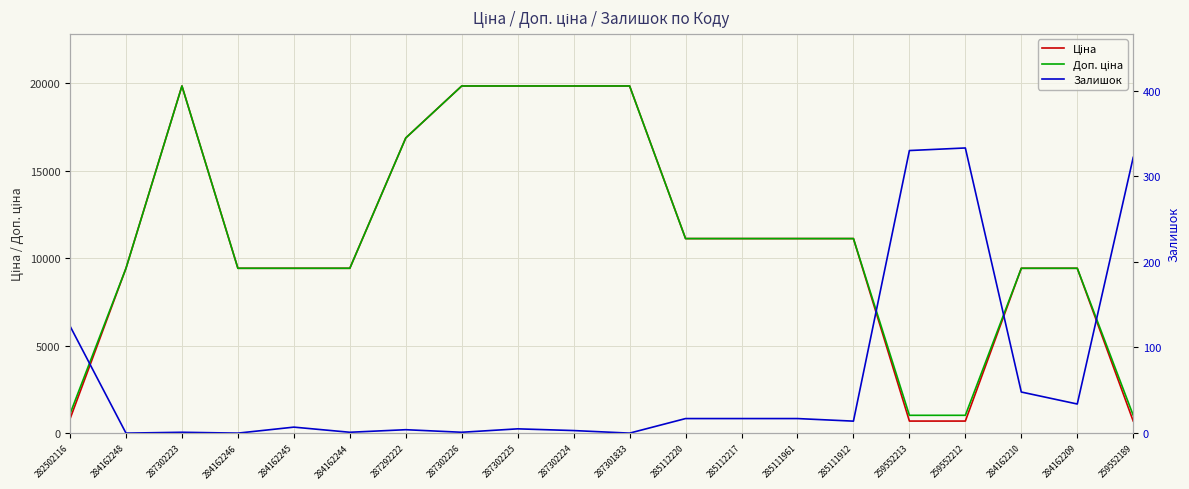

What position from the left is 259552212?

17